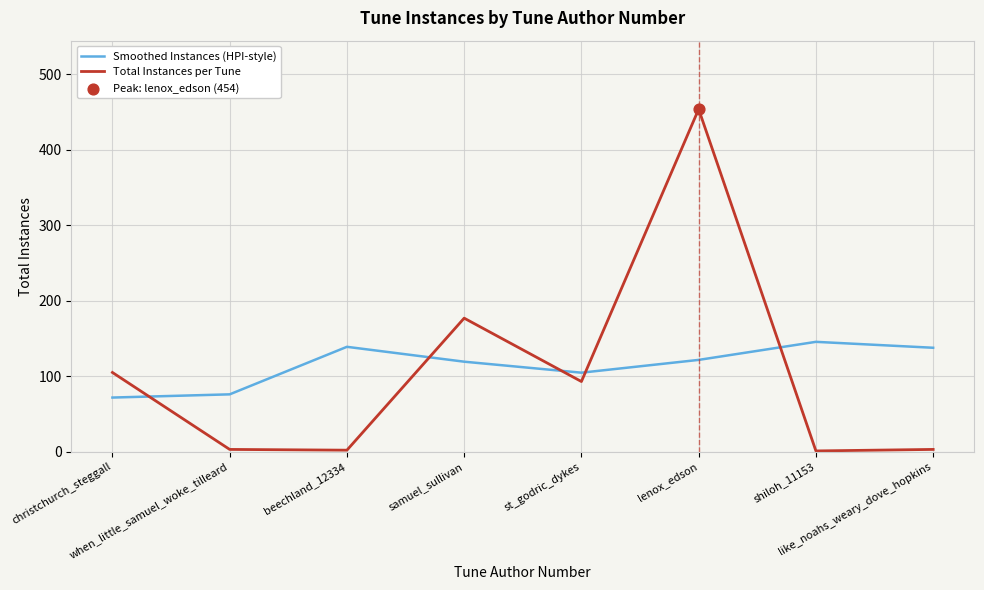

Which series has the largest range (max minus min)?

Total Instances per Tune